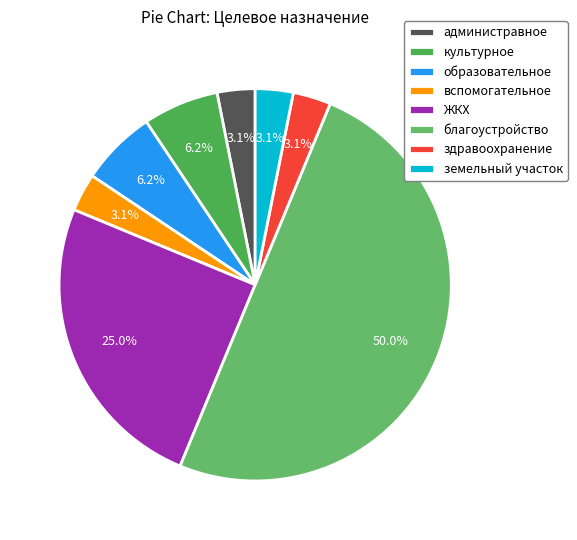

The благоустройство slice represents 37% of the pie. True or false?

False